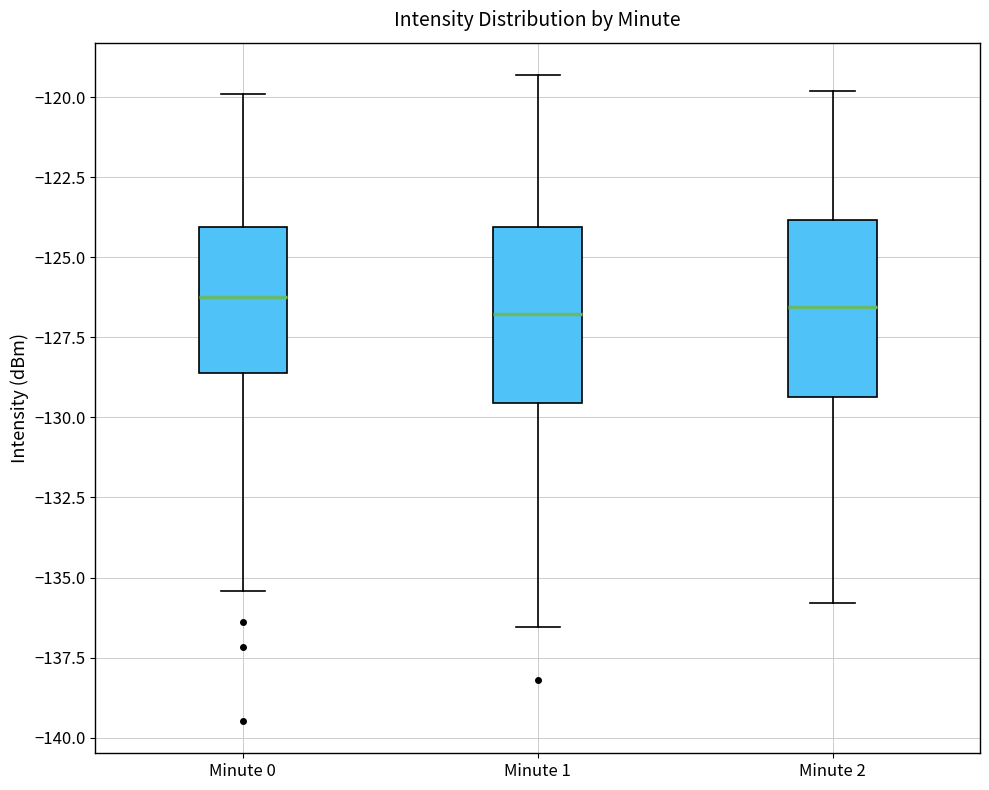

Reading left to right, read every box against the y-axis: the position of its median line, the range the box covers, and the ends of its whiskers. The values are not printed on the chart, so give them approximately, as read against the axis.

Minute 0: median -126.0, box -128.5 to -124.0, whiskers -135.5 to -120.0
Minute 1: median -127.0, box -129.5 to -124.0, whiskers -136.5 to -119.5
Minute 2: median -126.5, box -129.5 to -124.0, whiskers -136.0 to -120.0